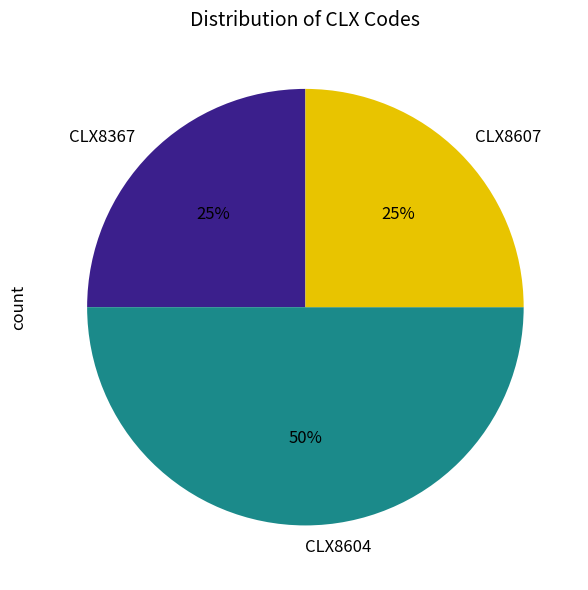

Approximately how many times larger is the value at CLX8607 compared to CLX8367?

1.0